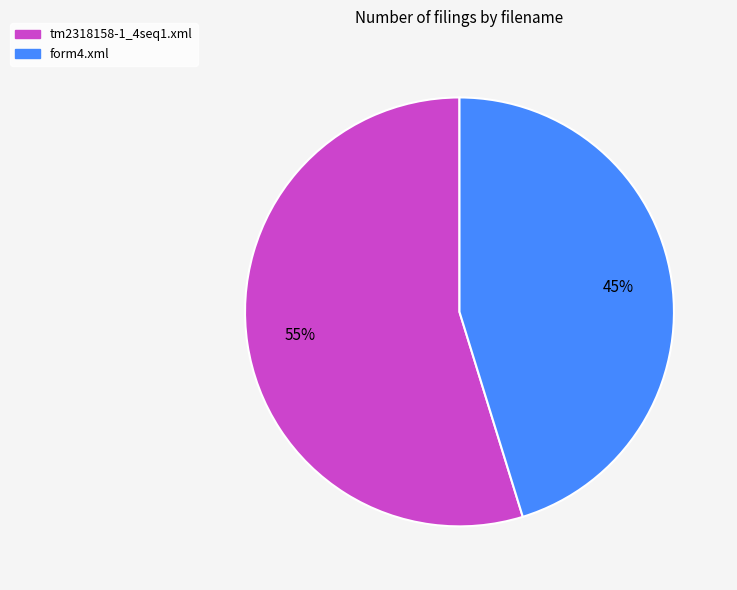

Do tm2318158-1_4seq1.xml and form4.xml together represent more than half of the pie?

Yes